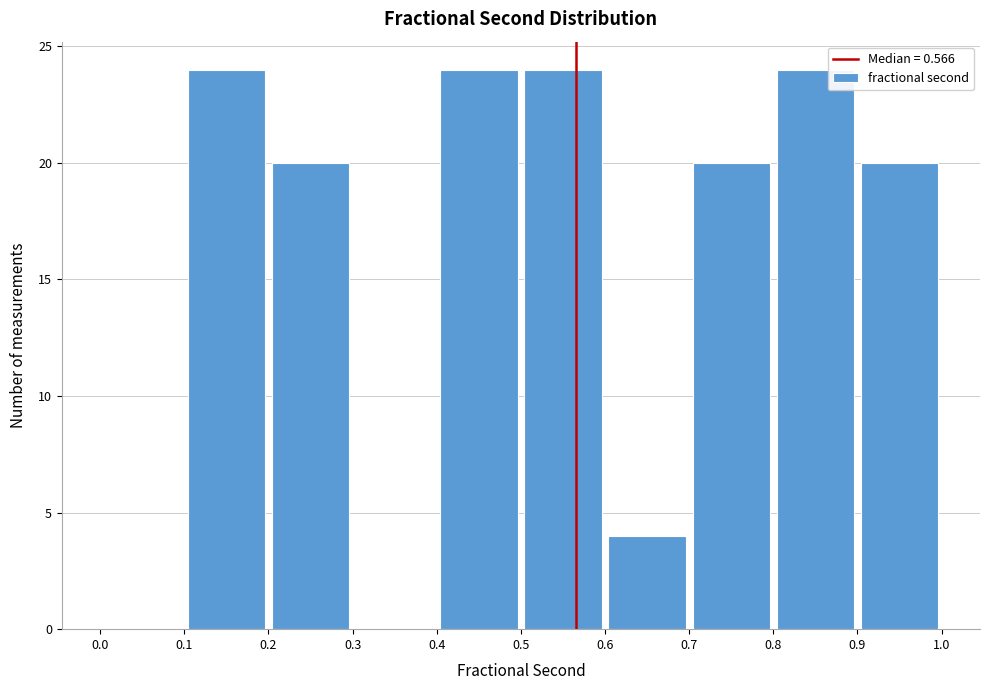

Reading left to right, list every bar in this chart as the range it spans on the x-axis followed by its height. The values are not printed on the chart, so give them approximately, as read against the axis.

0.0 to 0.1: 0
0.1 to 0.2: 24
0.2 to 0.3: 20
0.3 to 0.4: 0
0.4 to 0.5: 24
0.5 to 0.6: 24
0.6 to 0.7: 4
0.7 to 0.8: 20
0.8 to 0.9: 24
0.9 to 1.0: 20